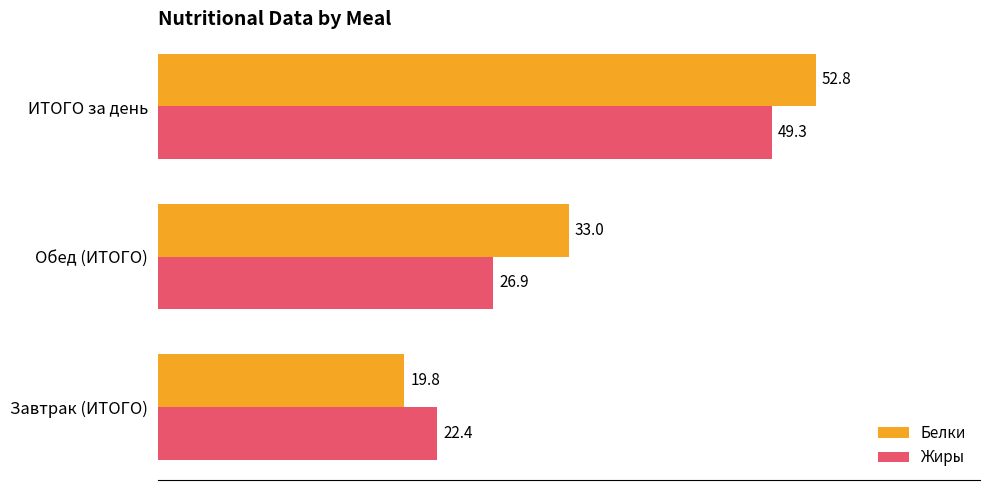

What is the difference between the maximum and minimum values in the Жиры series?

26.9